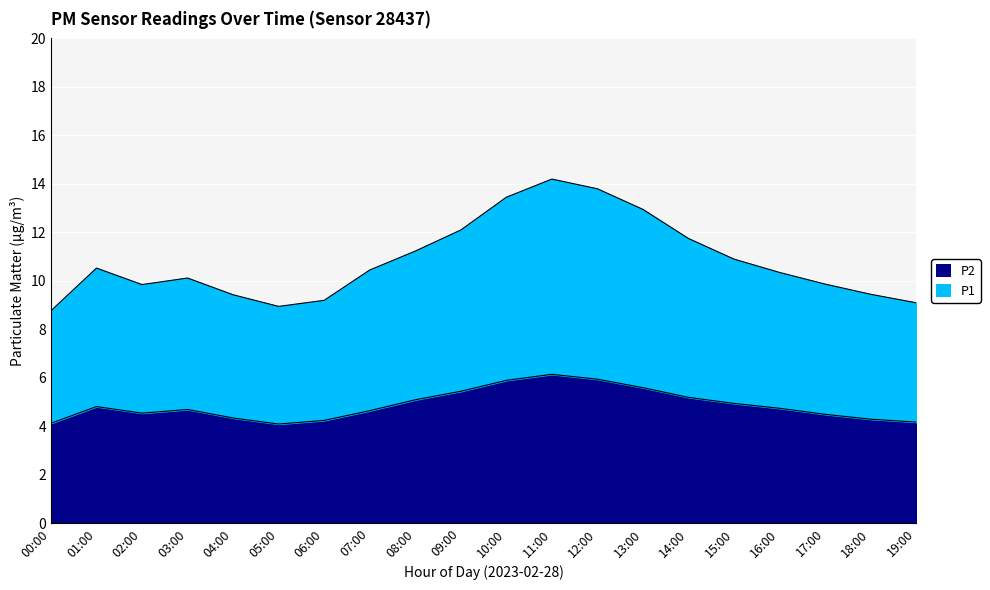

At how many categories does at least one series exceed 9?

18